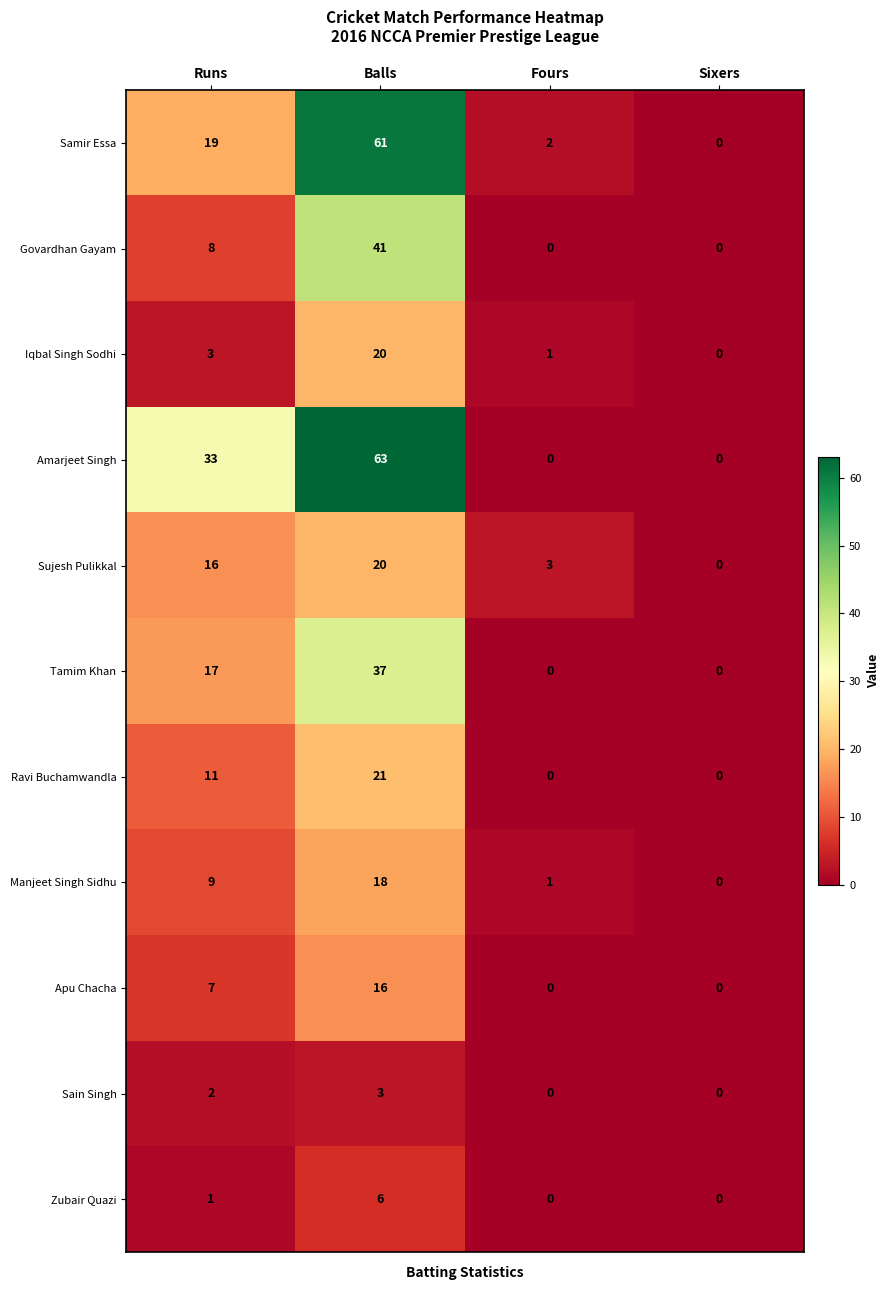

Which series changed the most between Fours and Sixers?

Sujesh Pulikkal